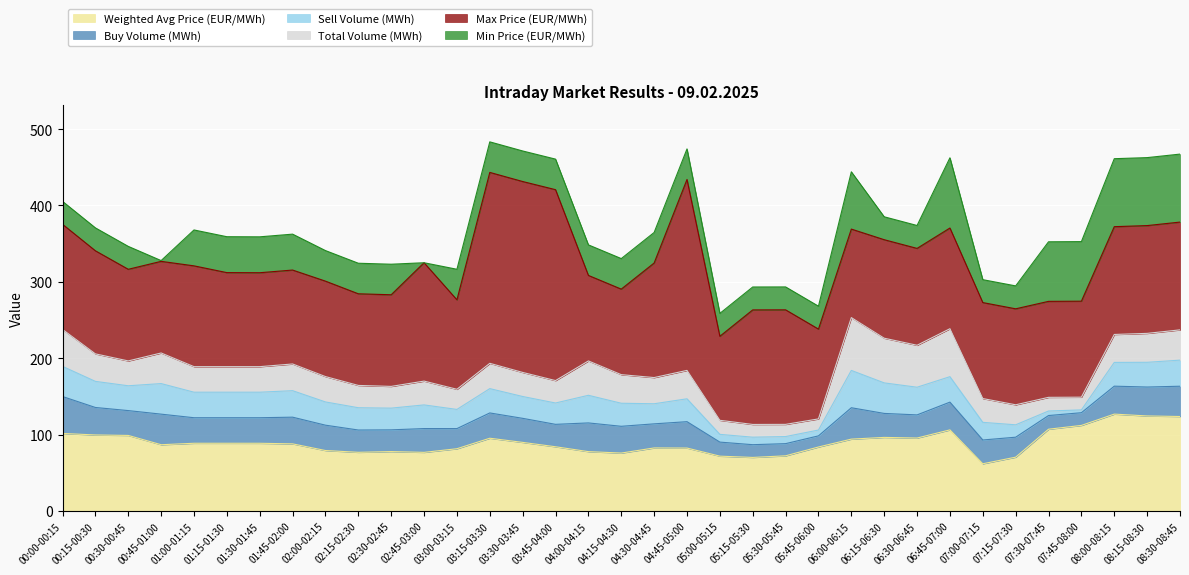

What is the label of the 19th point from the right?

04:00-04:15